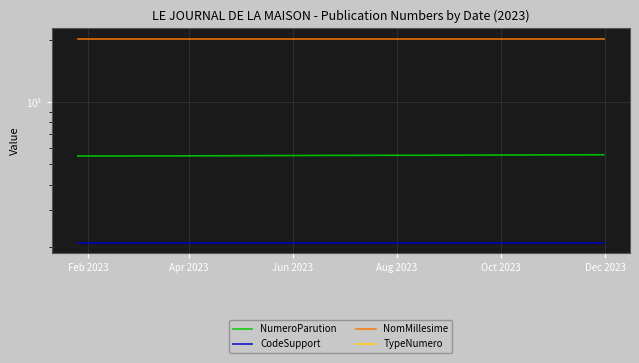

How many categories are shown in the chart?

9